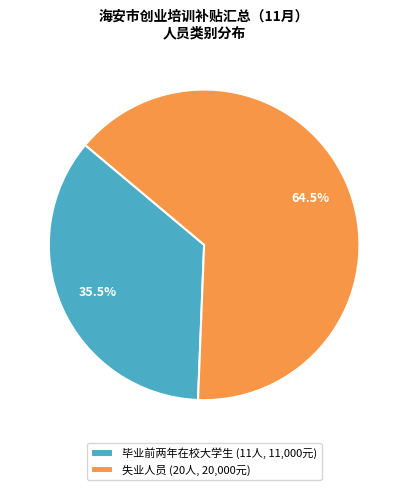

What percentage is NOT represented by 失业人员 (20人, 20,000元)?

35.5%